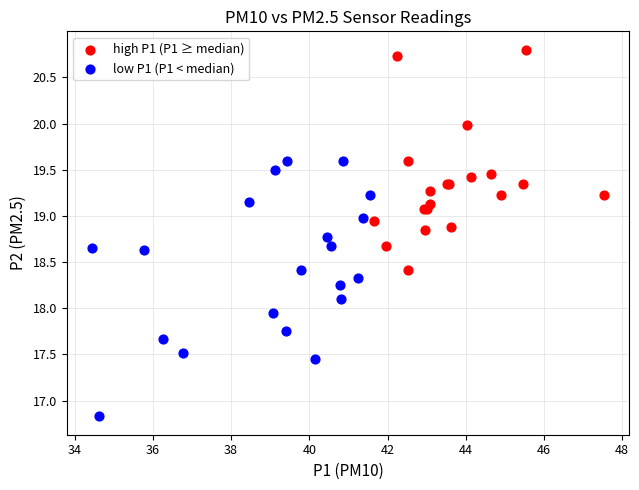

Which series has the largest Y range (max minus min)?

low P1 (P1 < median)